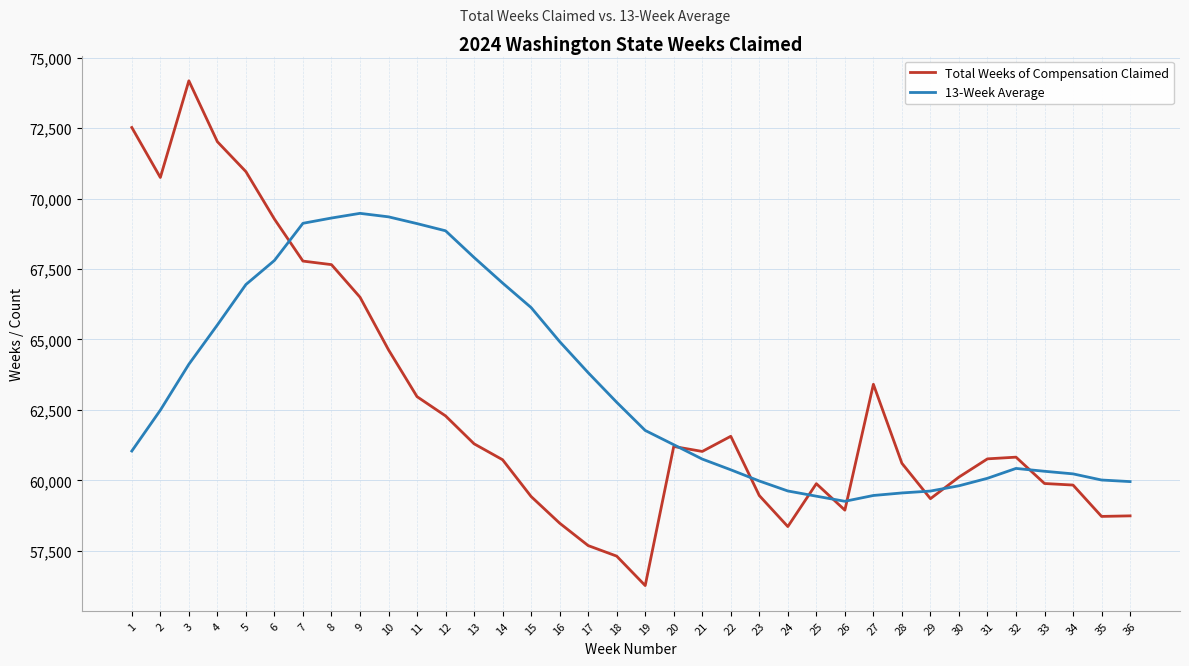

Is it true that 13-Week Average equals 13725 at 18?

False